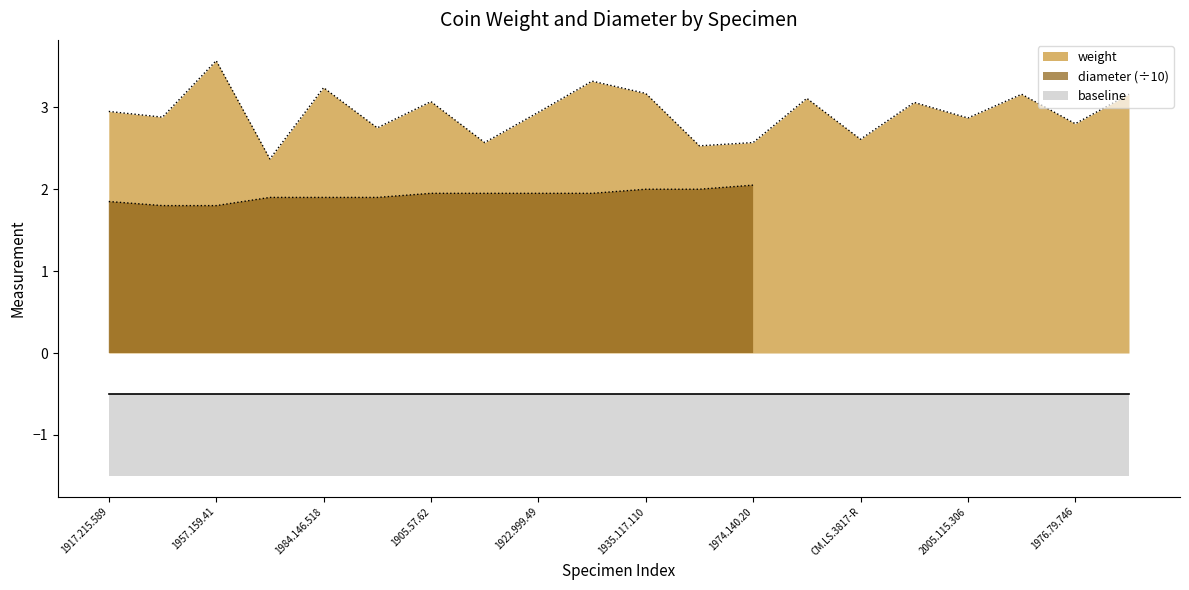

The value at 1970.165.67 is 5.6. True or false?

False